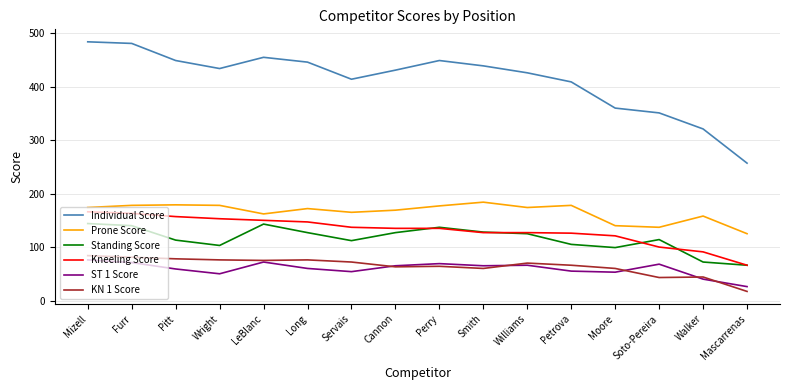

Which series has the widest spread of values?

Individual Score